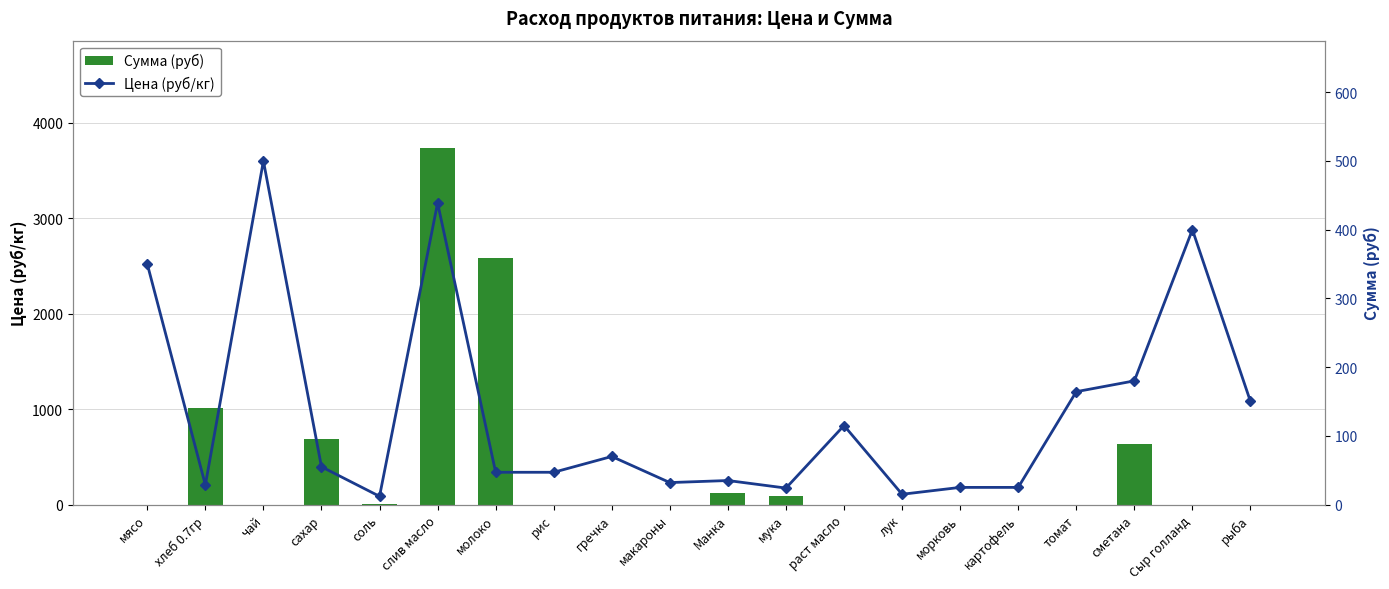

List the series in order of their overall mean, lowest first.

Цена (руб/кг), Сумма (руб)